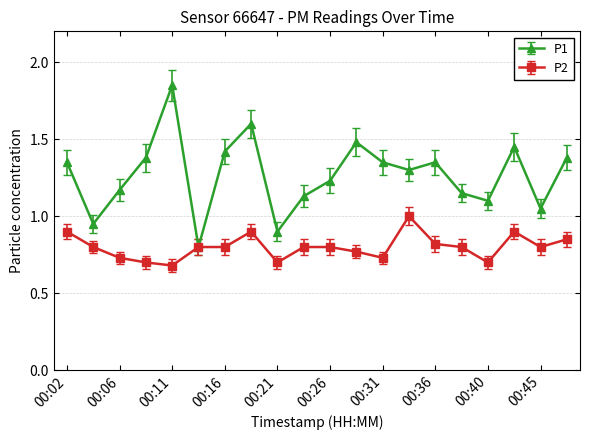

Rank the series by their maximum value, from highest to lowest.

P1, P2